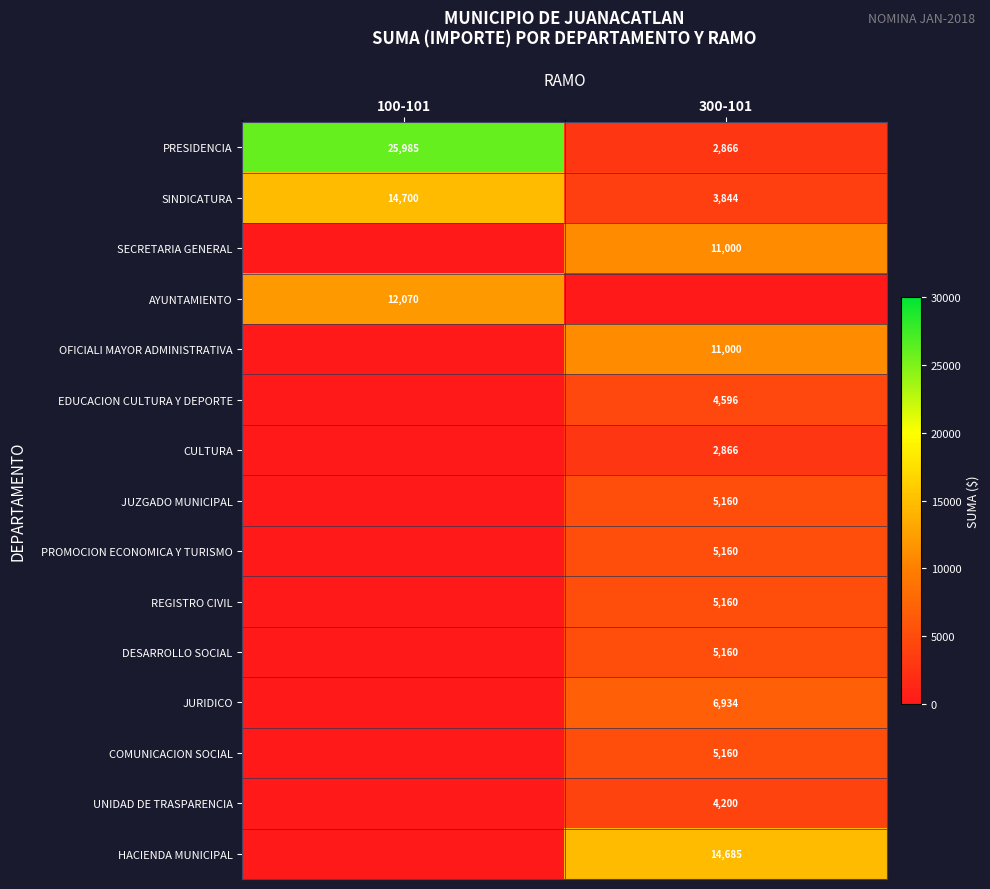

The value of EDUCACION CULTURA Y DEPORTE at 300-101 is 4596. True or false?

True